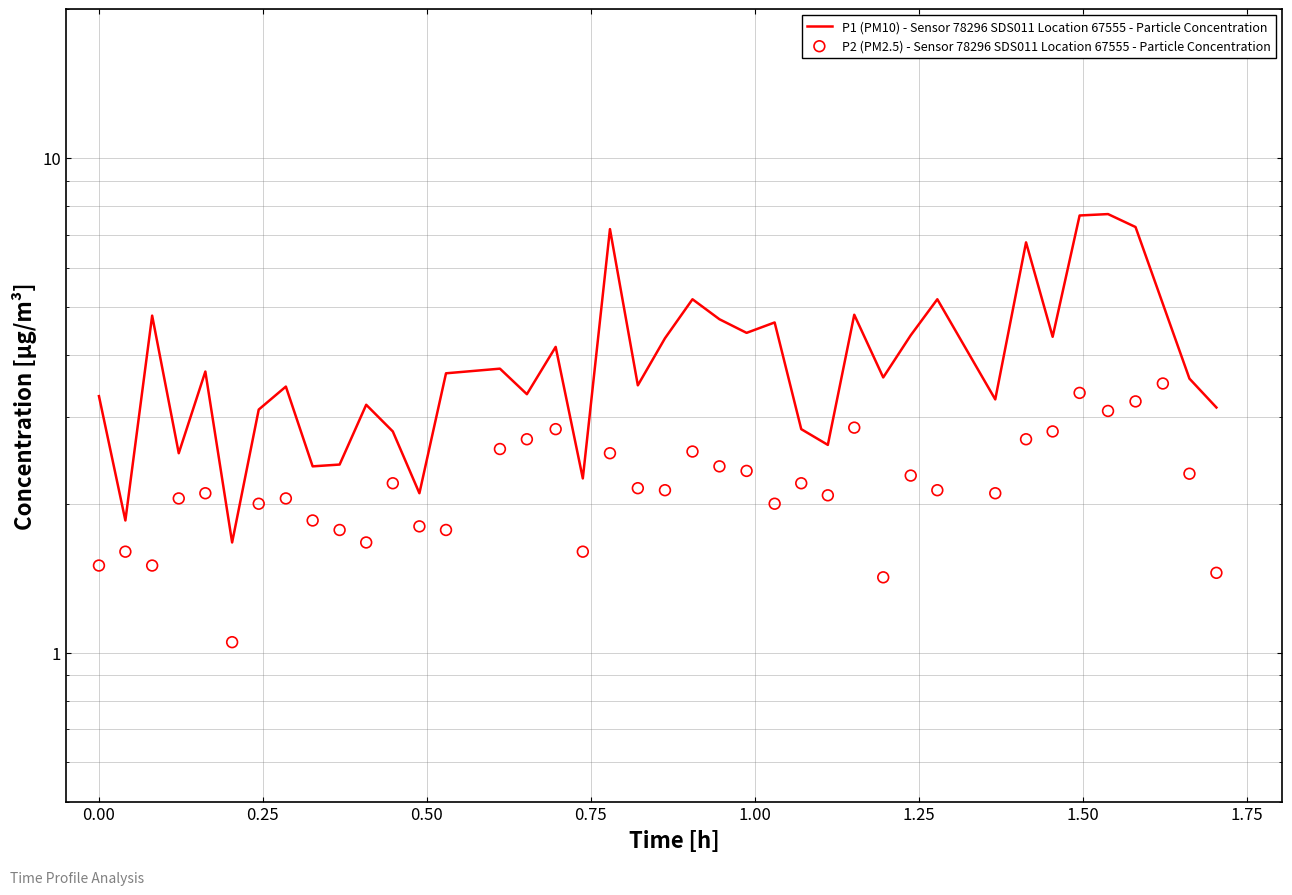

What are all the series names shown in the legend?

P1 (PM10) - Sensor 78296 SDS011 Location 67555 - Particle Concentration, P2 (PM2.5) - Sensor 78296 SDS011 Location 67555 - Particle Concentration